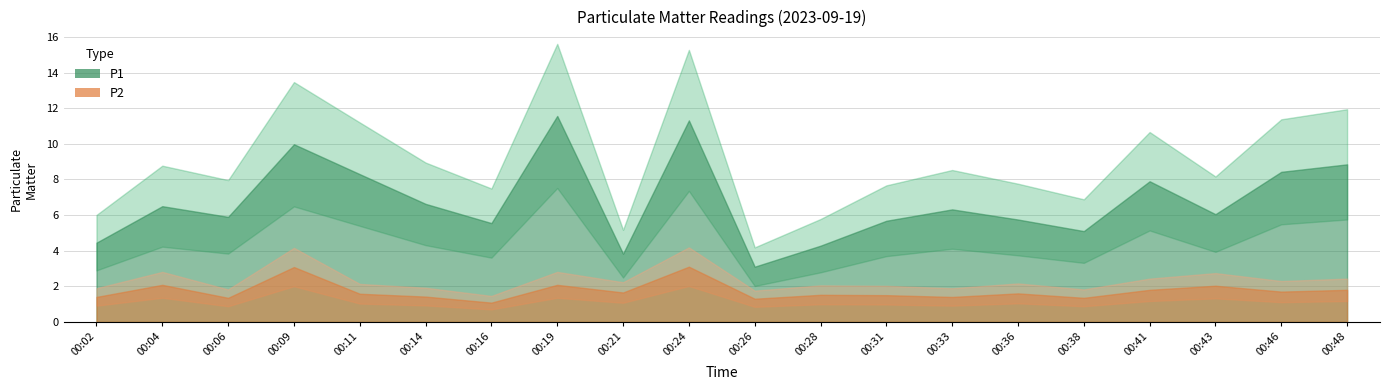

Rank the categories by P1 value from highest to lowest.

00:19, 00:24, 00:09, 00:48, 00:46, 00:11, 00:41, 00:14, 00:04, 00:33, 00:43, 00:06, 00:36, 00:31, 00:16, 00:38, 00:02, 00:28, 00:21, 00:26